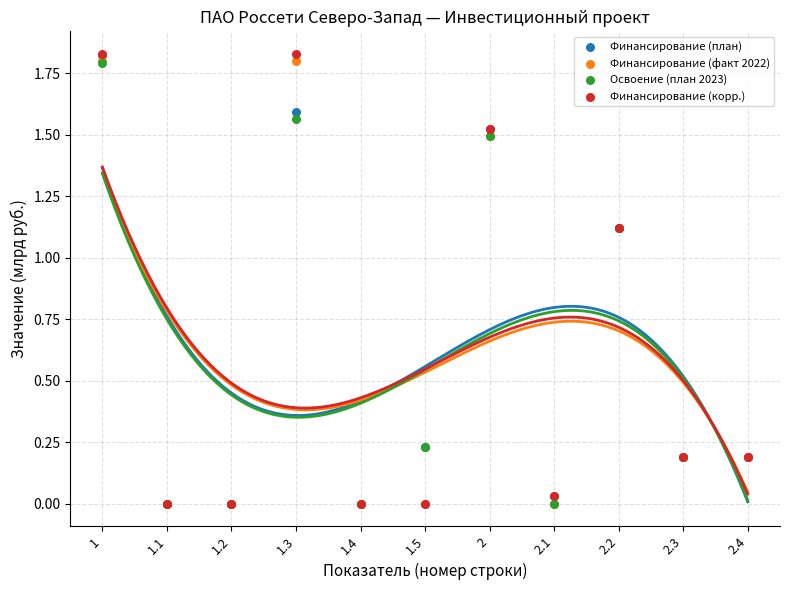

Which series contains the highest Y value?

Финансирование (корр.)